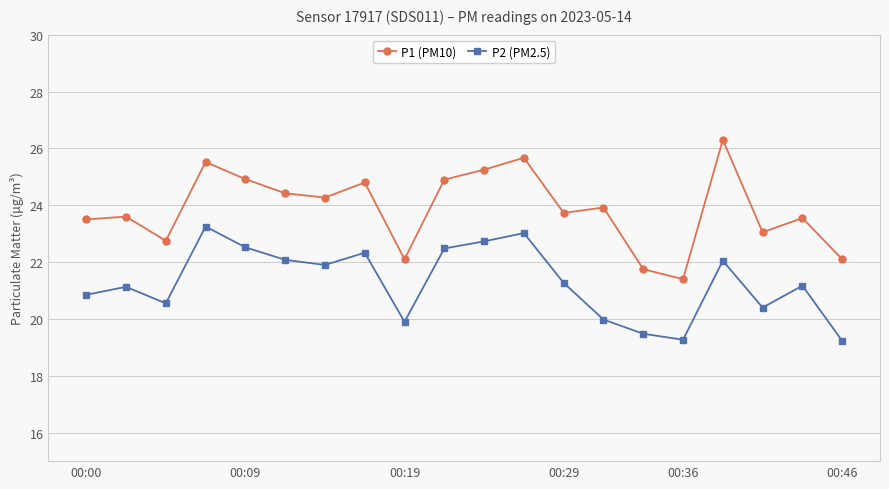

Rank the series by their maximum value, from highest to lowest.

P1 (PM10), P2 (PM2.5)